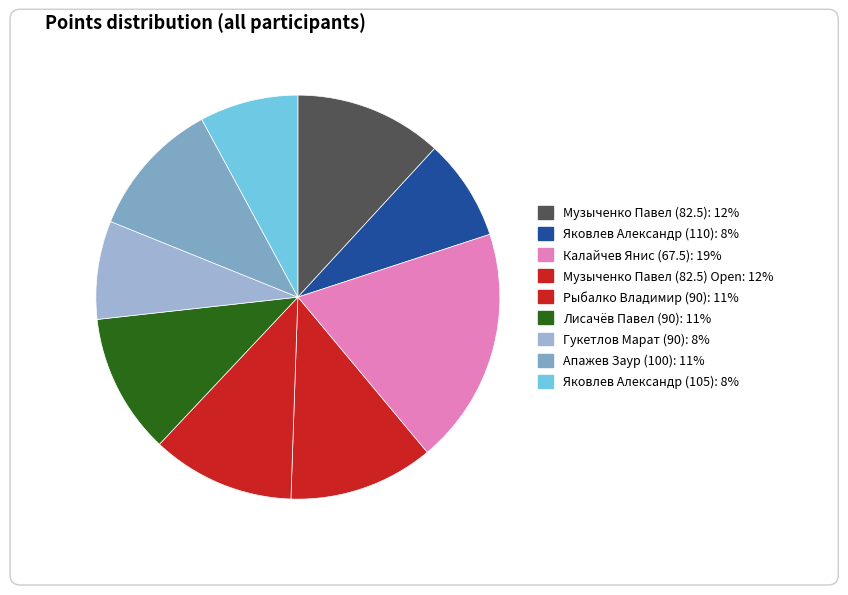

Is there any slice that represents more than half of the pie?

No